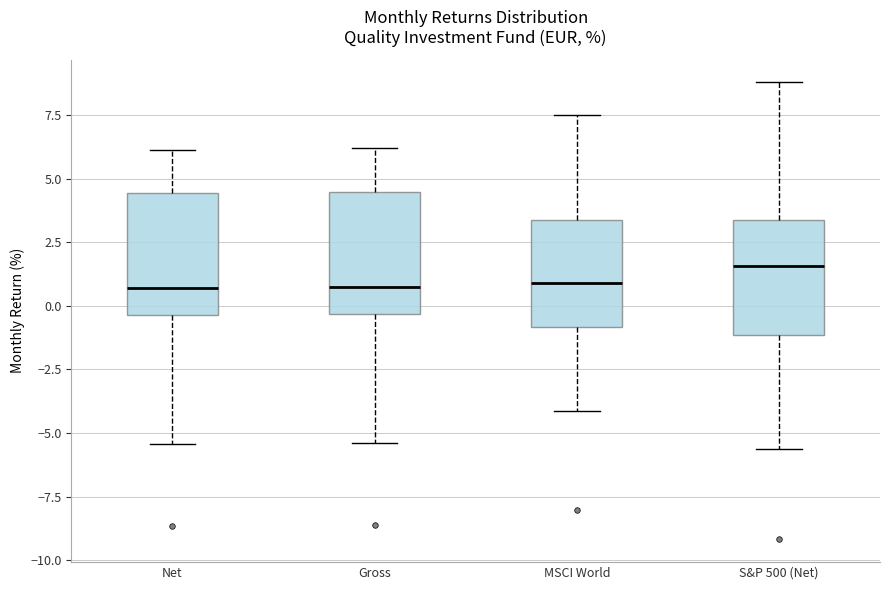

Where does the upper whisker of the box for S&P 500 (Net) end on the y-axis? The values are not printed on the chart, so give them approximately, as read against the axis.

9.0